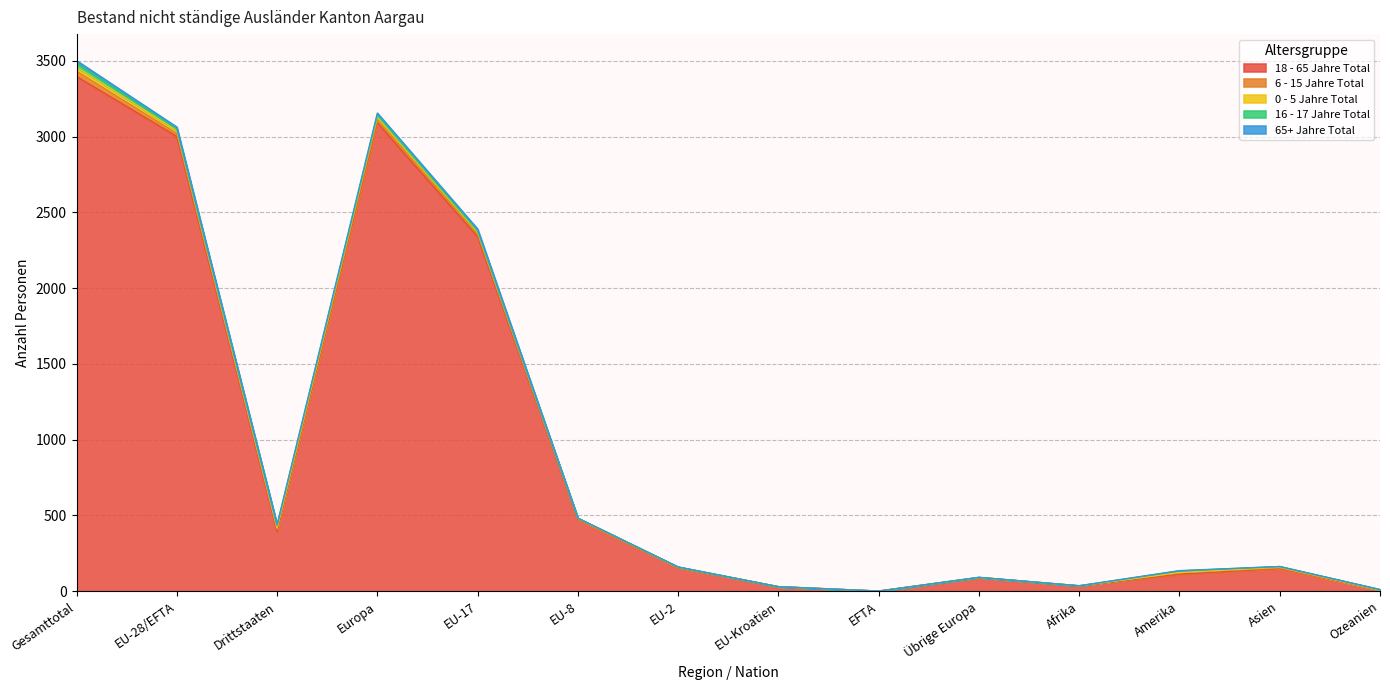

At which category is the sum across all series the highest?

Gesamttotal